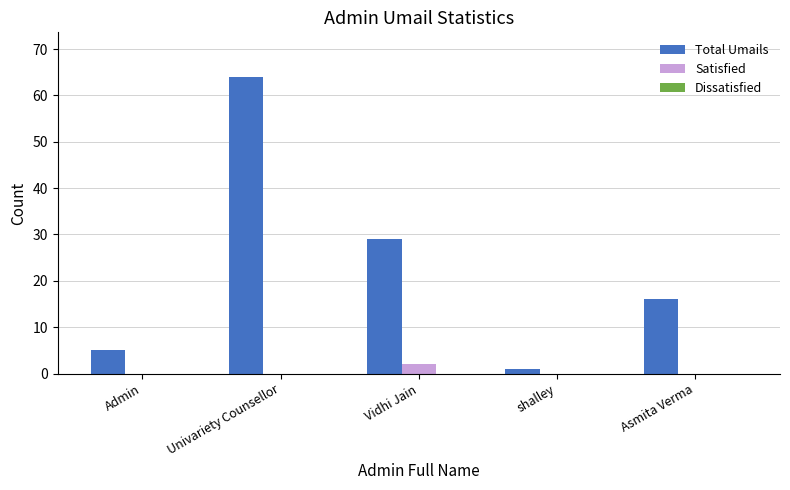

What is the maximum value shown in the chart?

64